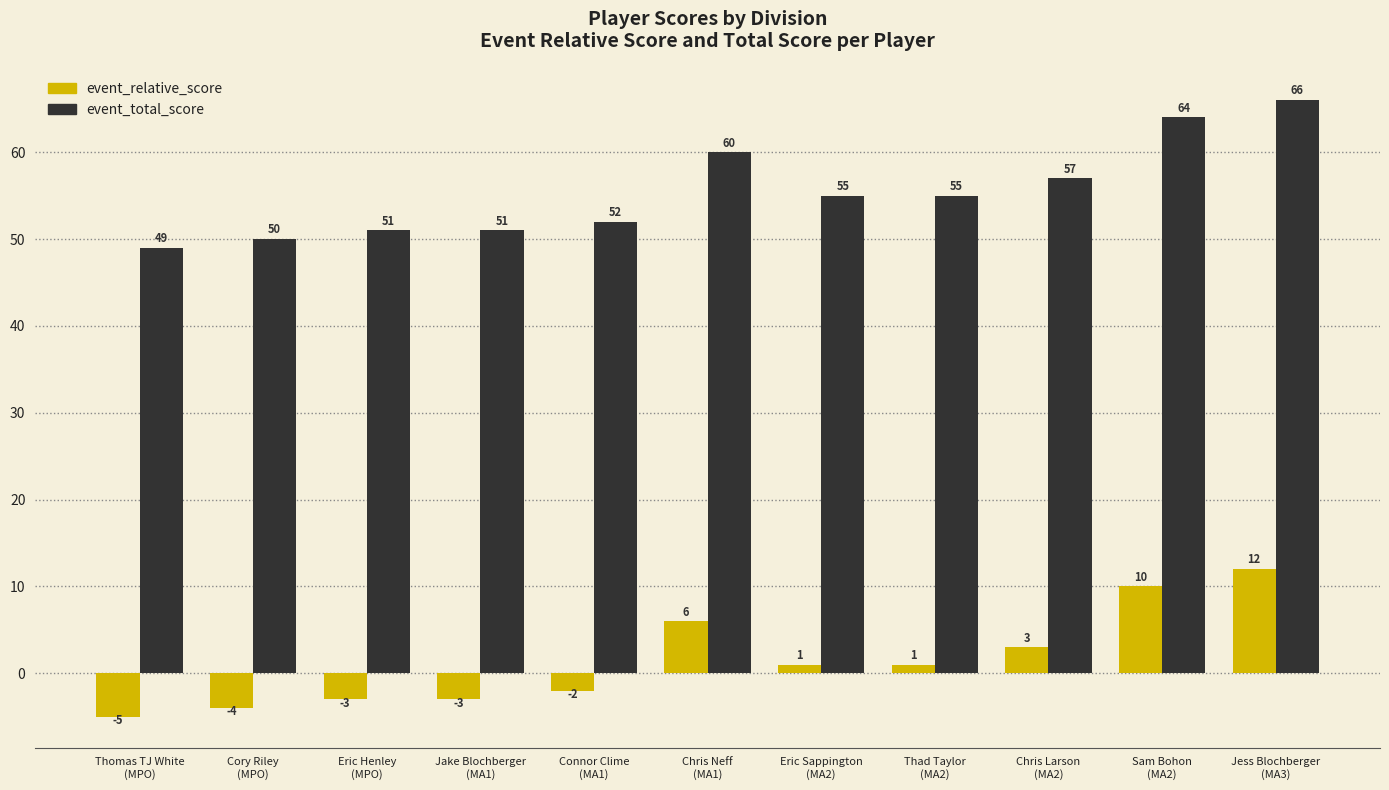

What is the average value of the event_total_score series?

55